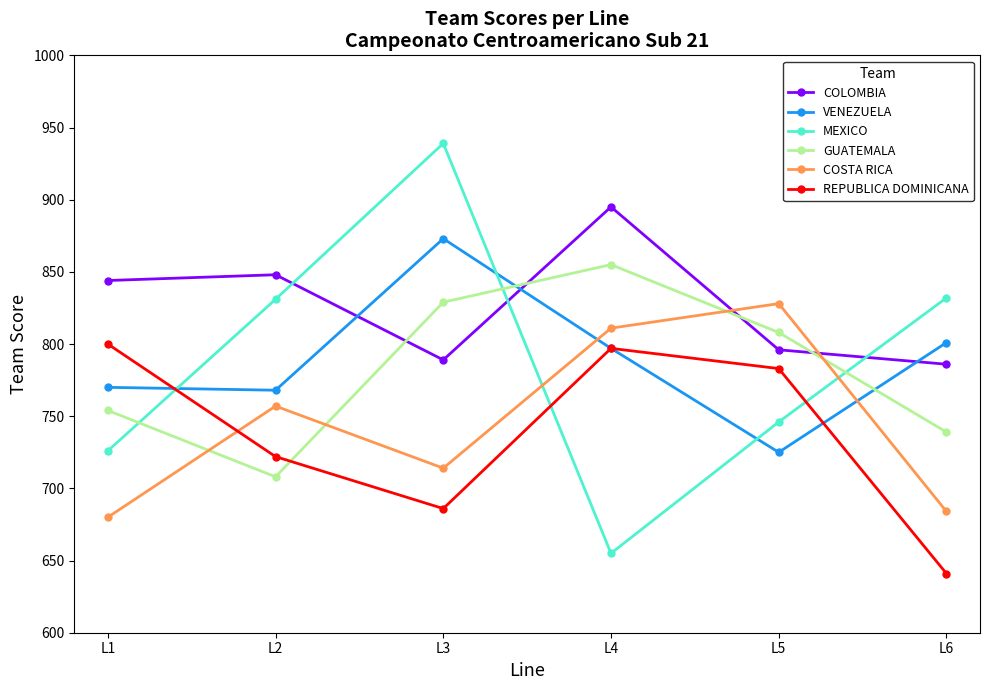

The value of MEXICO at L1 is 152. True or false?

False